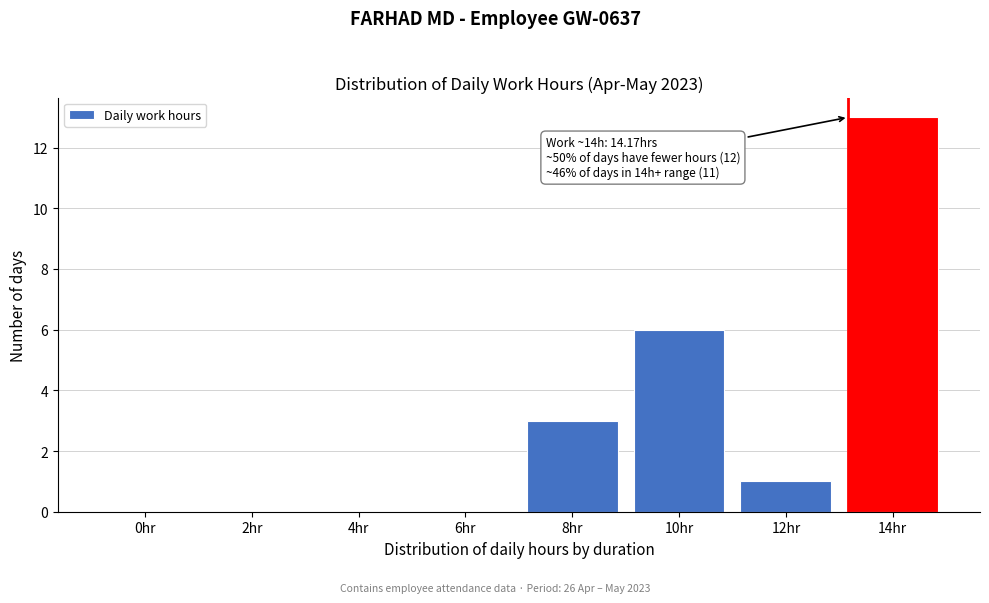

Reading right to left, list all the values displayed in this chart.

14hr=13	12hr=1	10hr=6	8hr=3	6hr=0	4hr=0	2hr=0	0hr=0